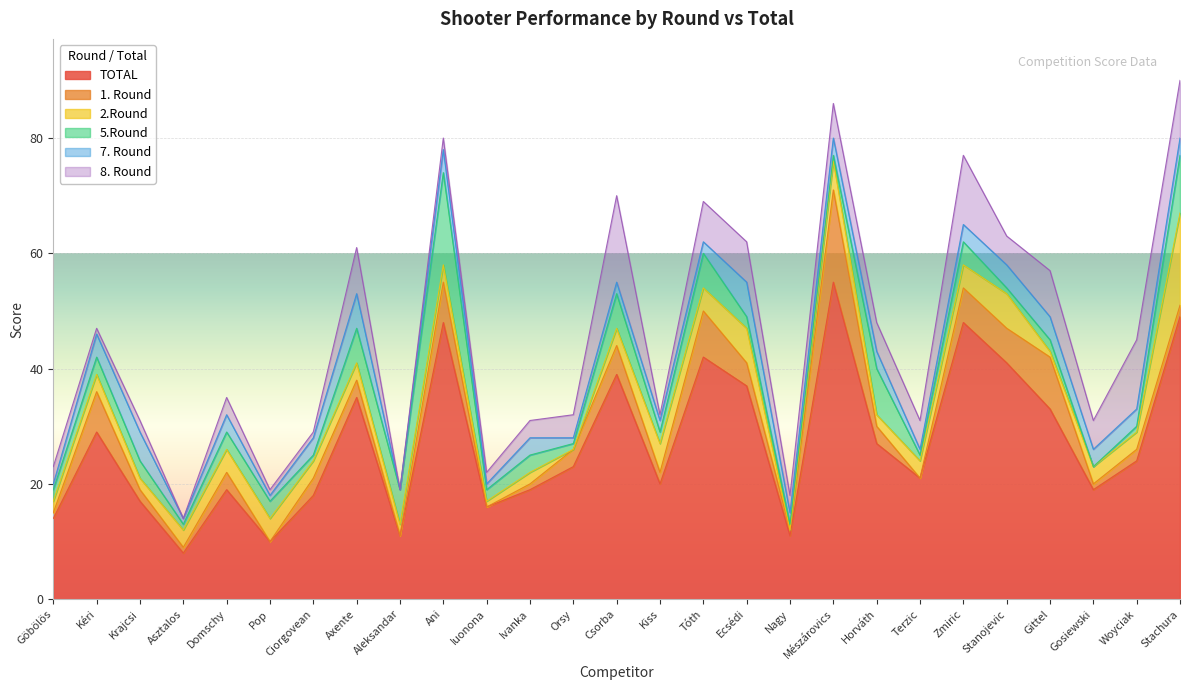

How many categories are shown in the chart?

27